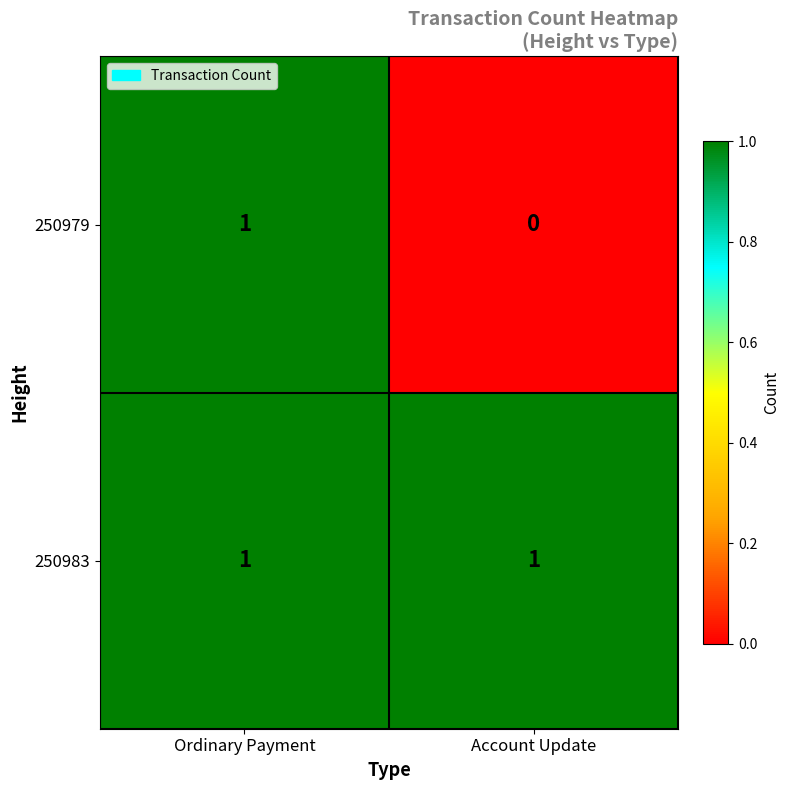

Count the number of categories in the chart.

2